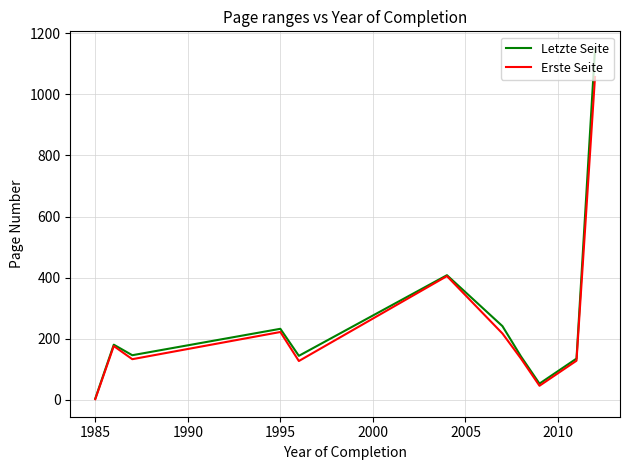

Which series has the largest total across all categories?

Letzte Seite